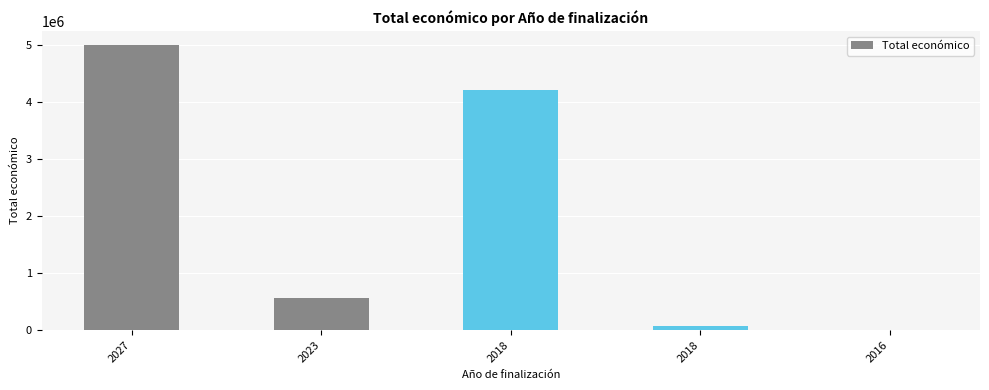

The chart shows a value of 64630 at 2018. True or false?

True